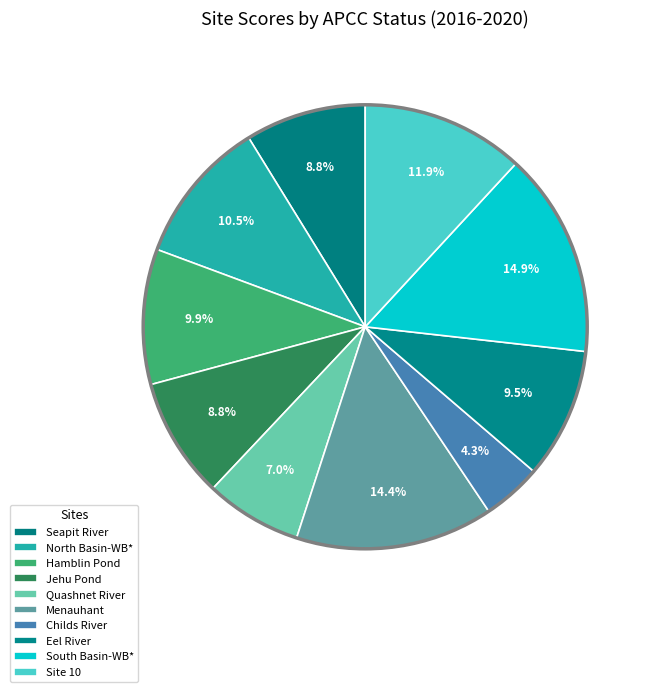

Does Jehu Pond represent more than half of the total?

No